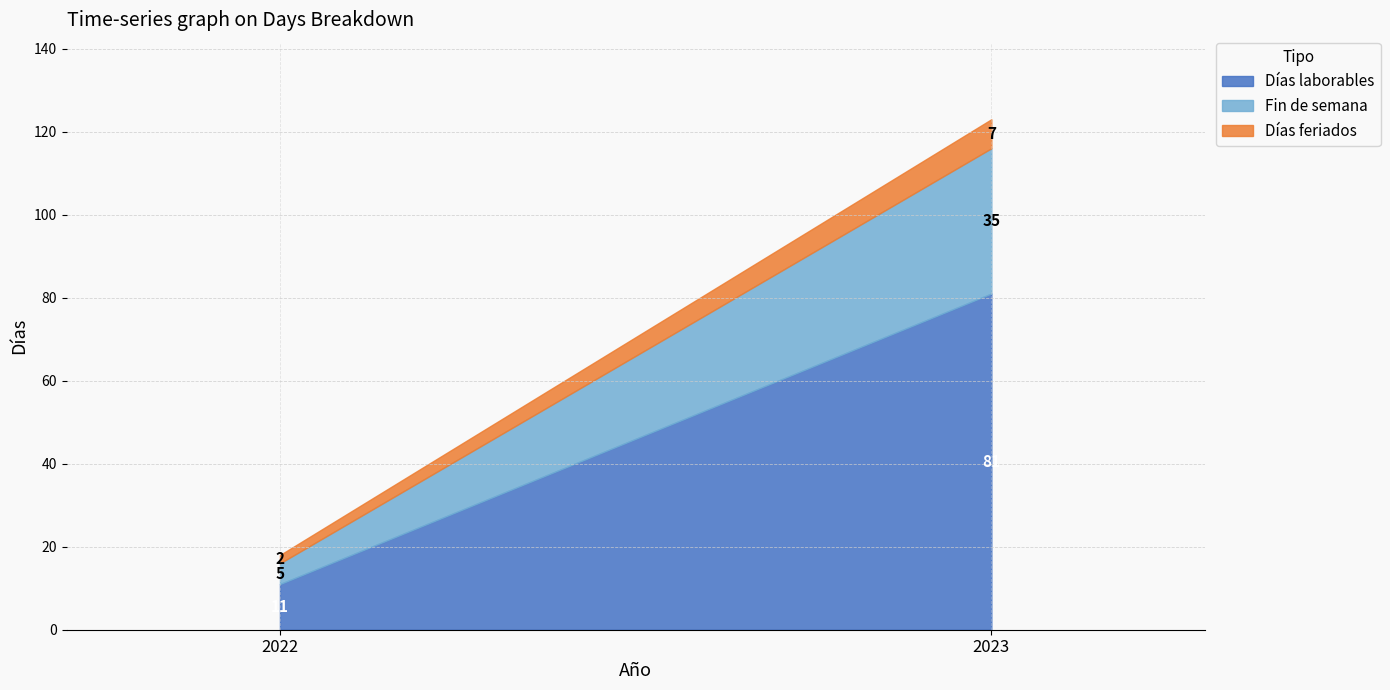

What value does the Días laborables series have at 2023, to the nearest 5?

80